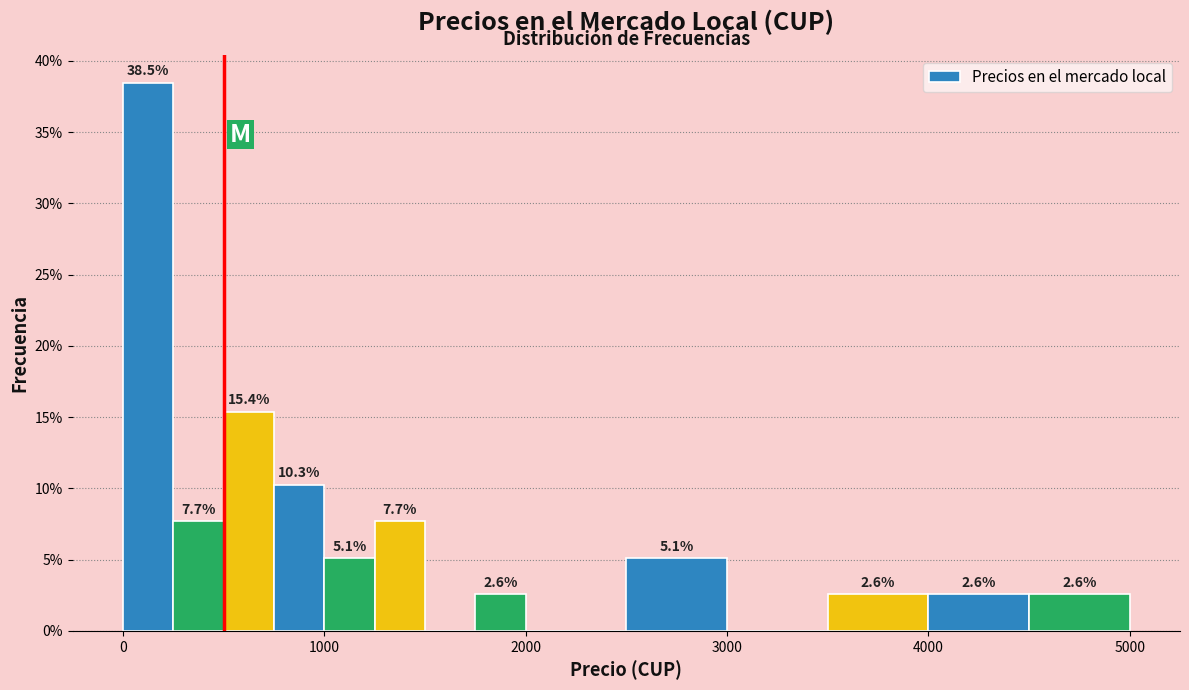

Read against the x-axis, roughly where is the centre of the tallest bar?

100